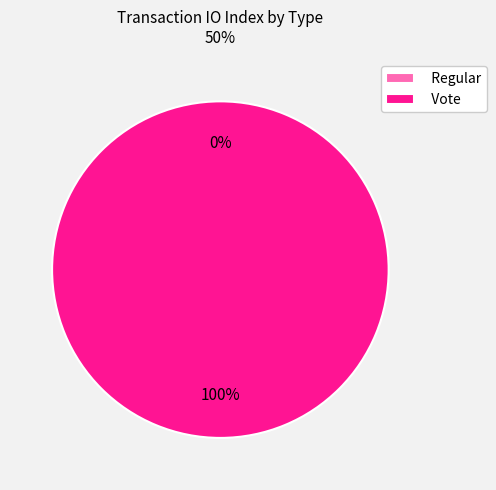

To the nearest percent, what is the difference between the Vote and Regular slice percentages?

100%